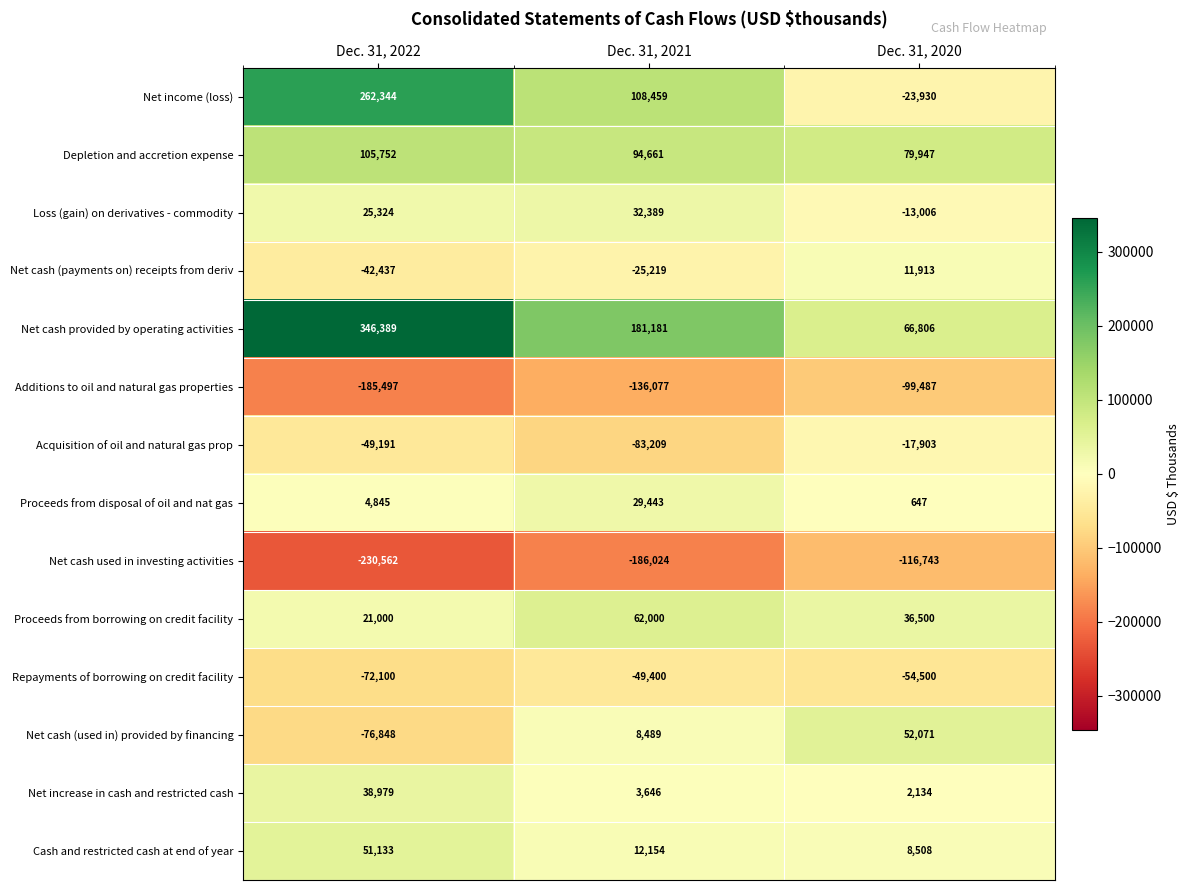

What is the minimum value shown in the chart?

-230562